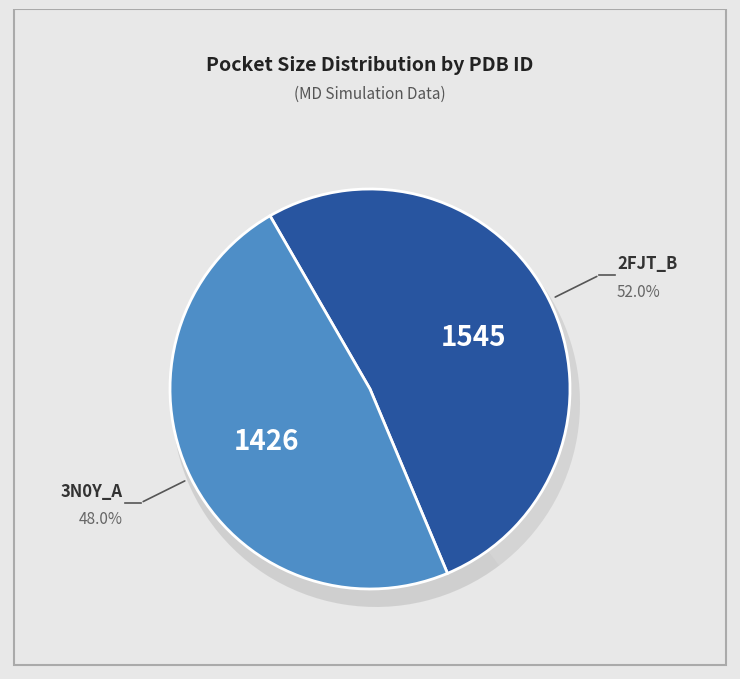

Which category has the smallest portion of the pie?

3N0Y_A